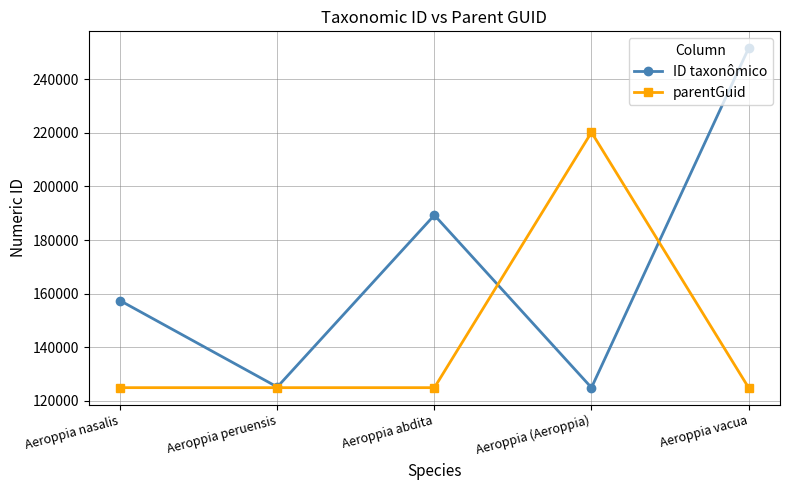

Which series has the largest total across all categories?

ID taxonômico